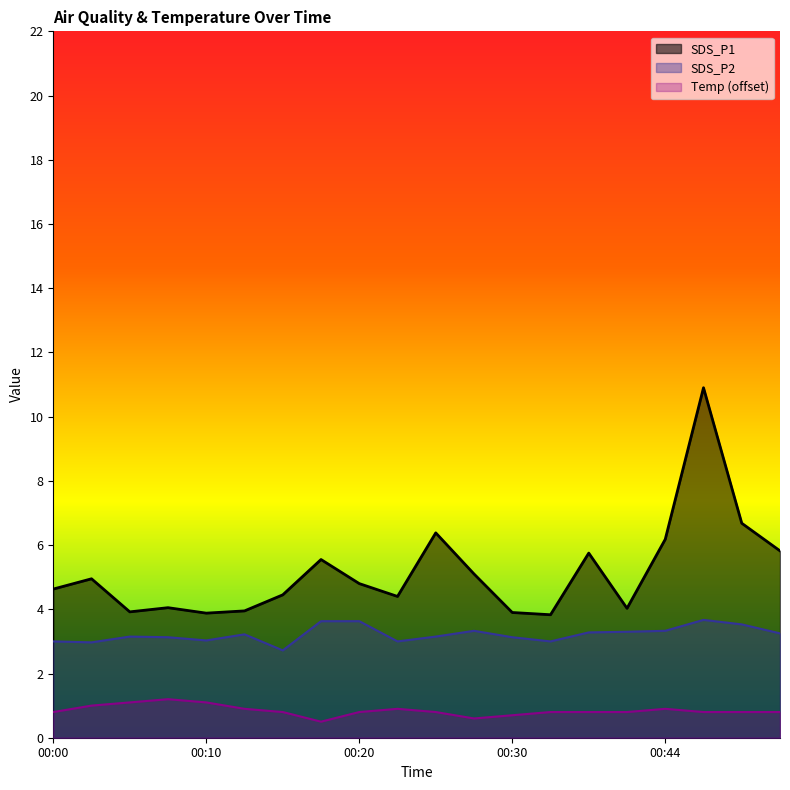

How many categories are shown in the chart?

20